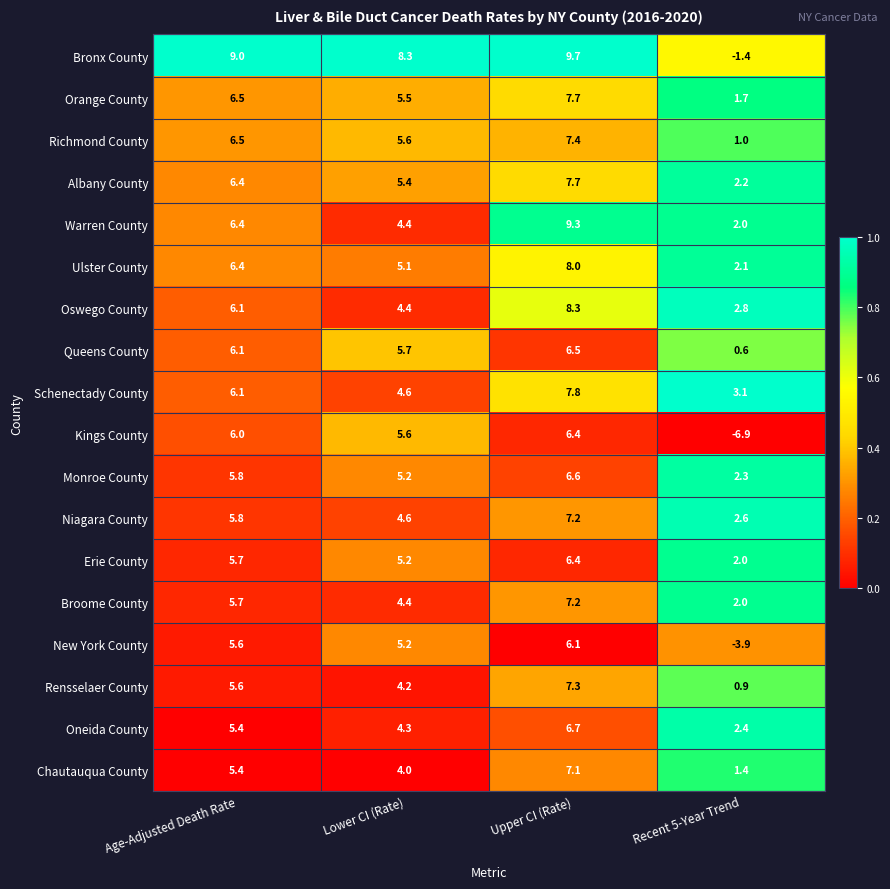

Which series changed the most between Age-Adjusted Death Rate and Lower CI (Rate)?

Warren County